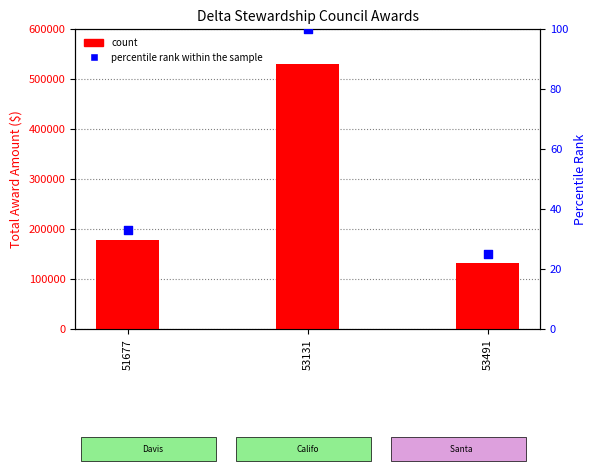

What is the total value across all series at 53131?

529909